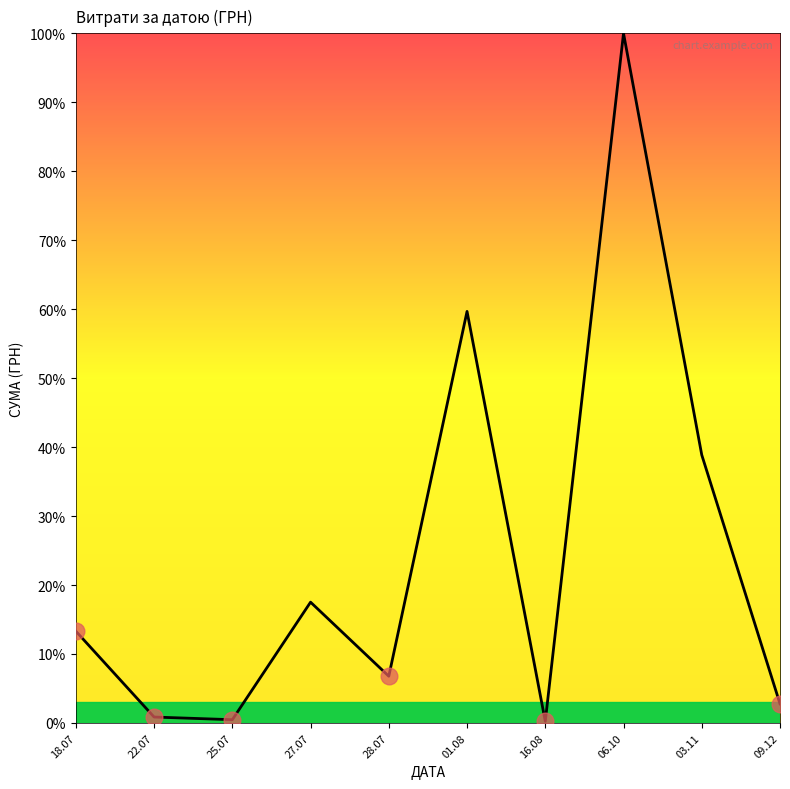

At which category does the chart reach its peak across all series?

06.10